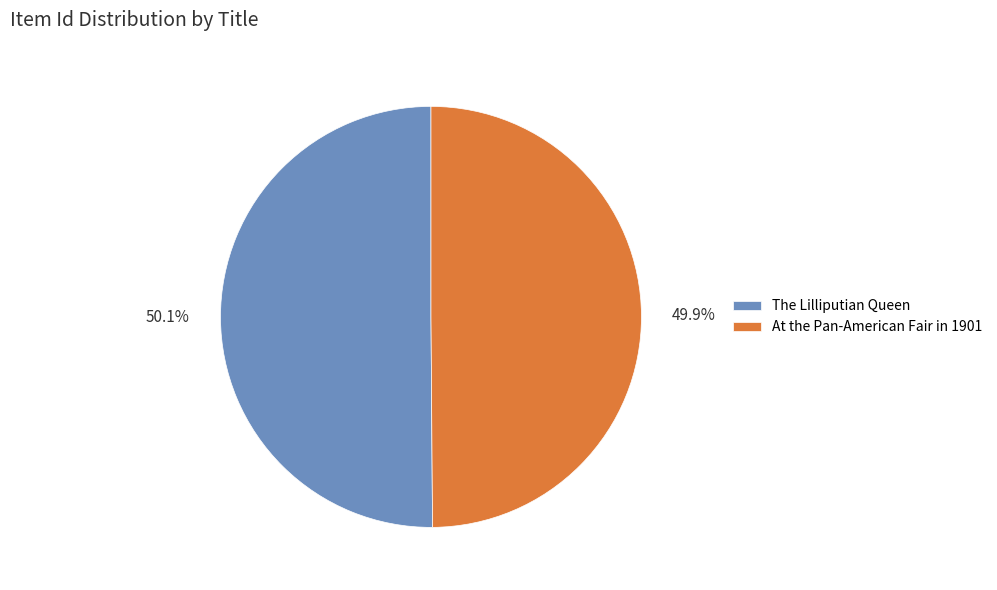

To the nearest percent, what percentage of the pie is The Lilliputian Queen?

50%